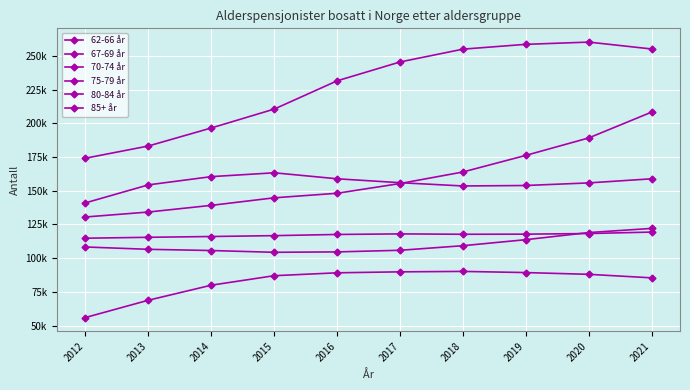

Is this an area chart (filled region under the line)?

No